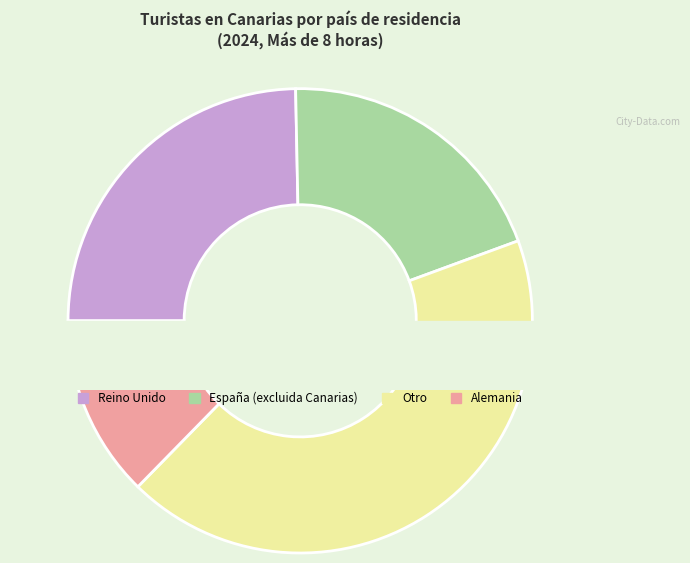

How many segments does this pie chart have?

4